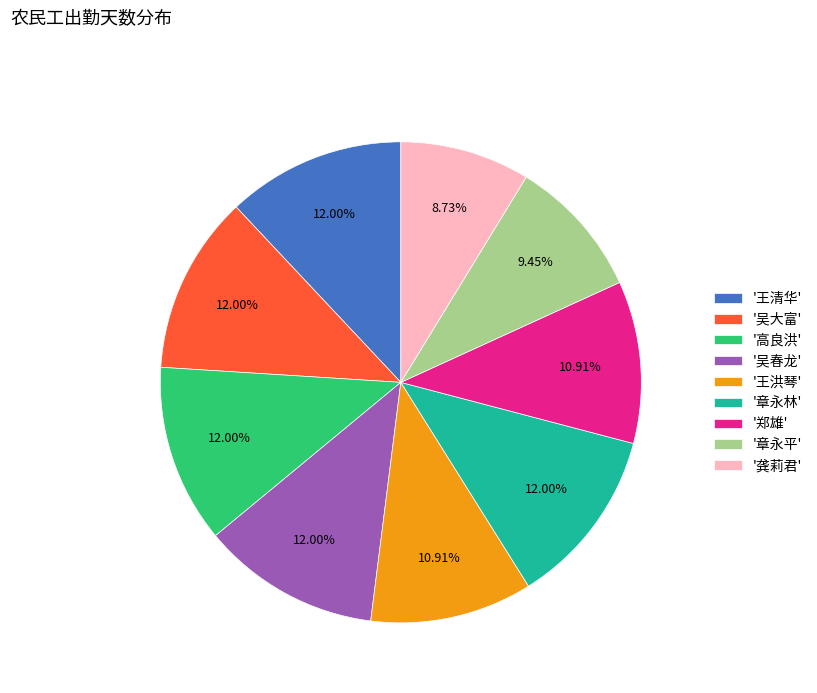

Is the sum of '章永平' and '吴春龙' greater than half?

No